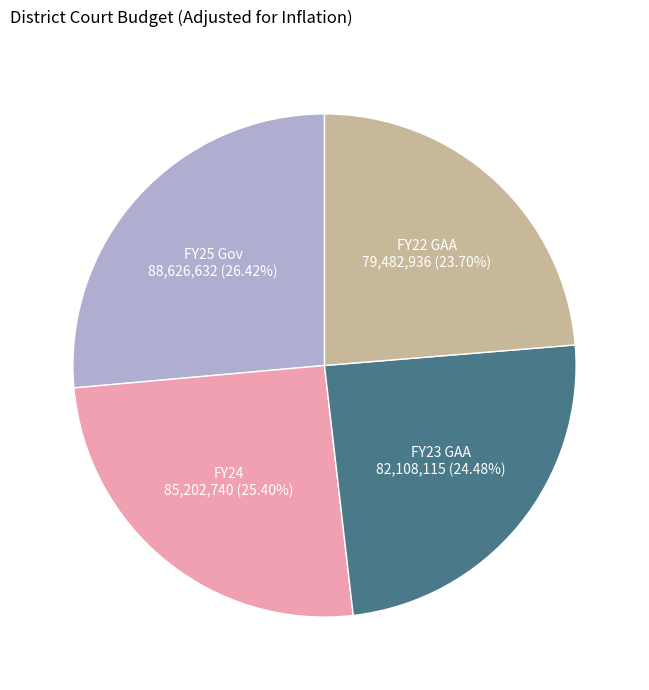

To the nearest percent, what is the average slice percentage?

25%